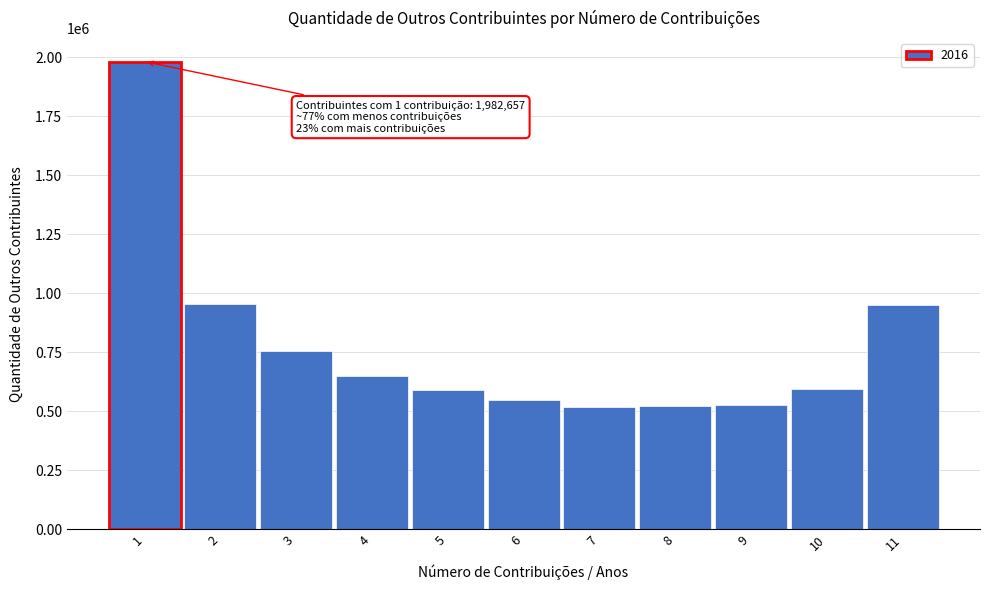

What is the value of the 7th bar from the left?

518684